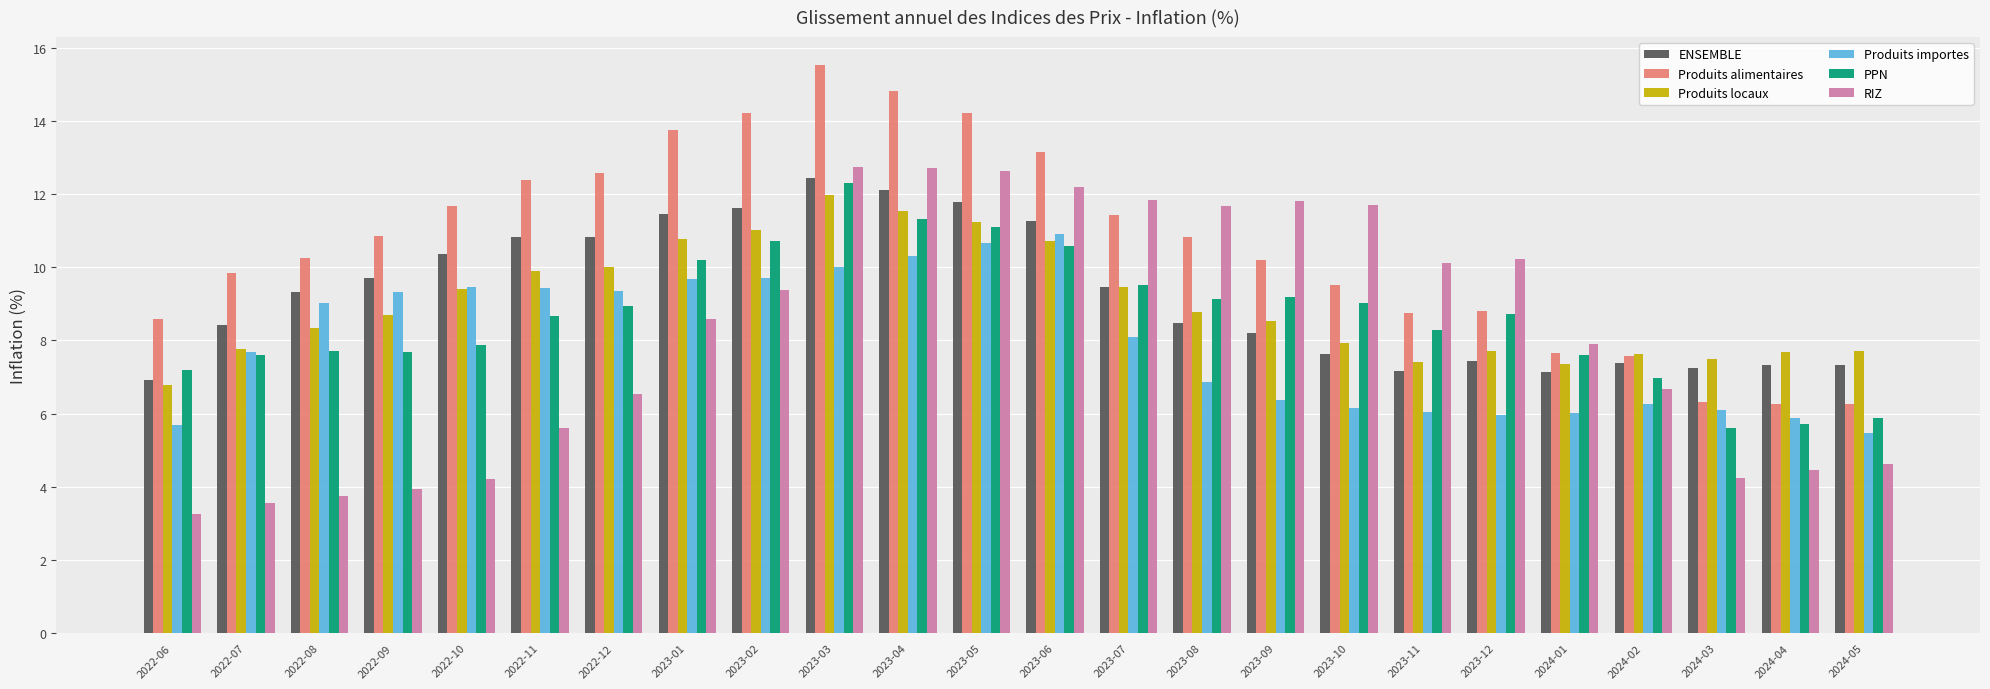

What is the difference between the maximum and minimum values in the PPN series?

6.7